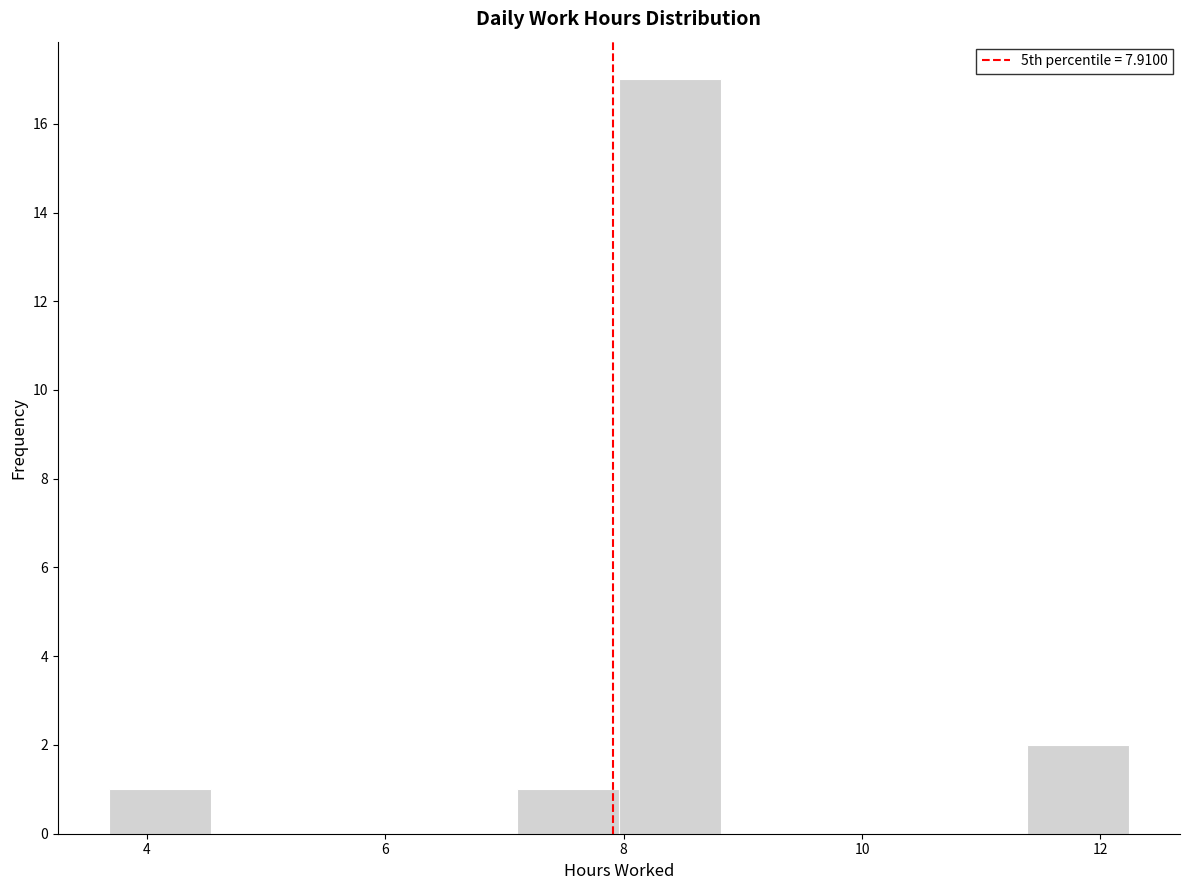

Over which range of the x-axis is the bar tallest?

8.0 to 8.8